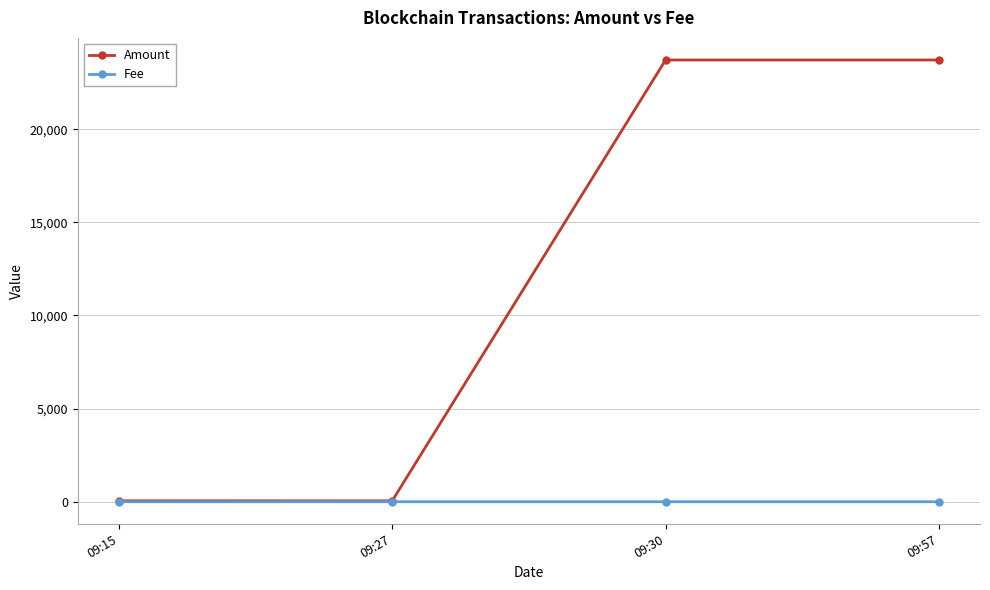

Rank the series by their average value, from lowest to highest.

Fee, Amount